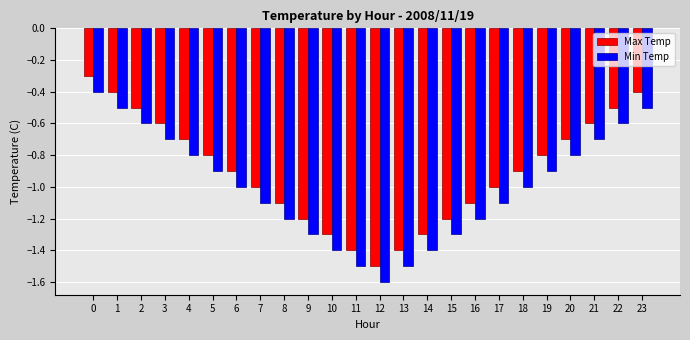

Does the chart contain any negative values?

Yes